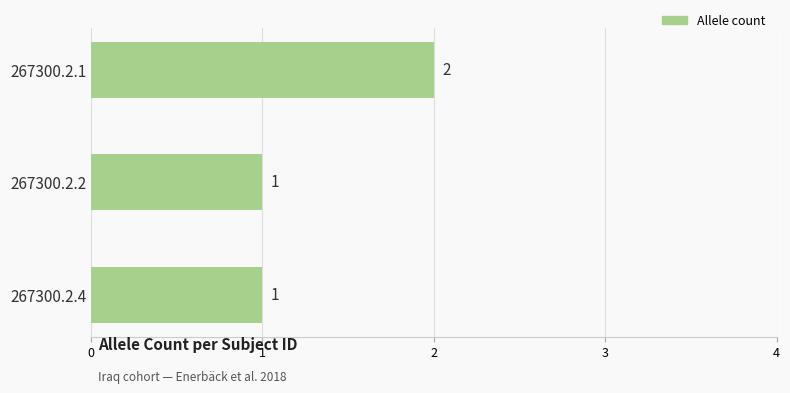

What is the value of the 3rd bar from the top?

1